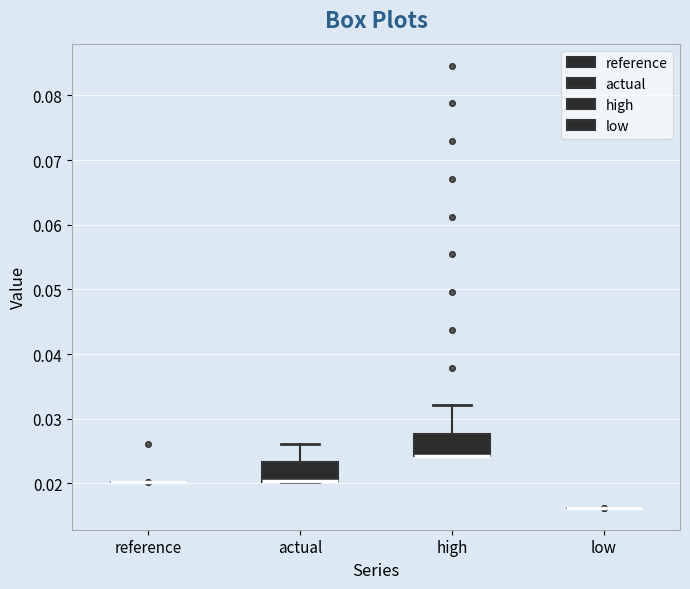

Reading left to right, transcribe this box plot: for each box, give where its median line is, the range the box spans, and where its two whiskers end, as read against the y-axis. The values are not printed on the chart, so give them approximately, as read against the axis.

reference: box collapsed to a line at 0.020, whiskers 0.020 to 0.020
actual: median 0.020 (drawn on the box's lower edge), box 0.020 to 0.023, whiskers 0.020 to 0.026
high: median 0.024 (drawn on the box's lower edge), box 0.024 to 0.028, whiskers 0.024 to 0.032
low: box collapsed to a line at 0.016, whiskers 0.016 to 0.016